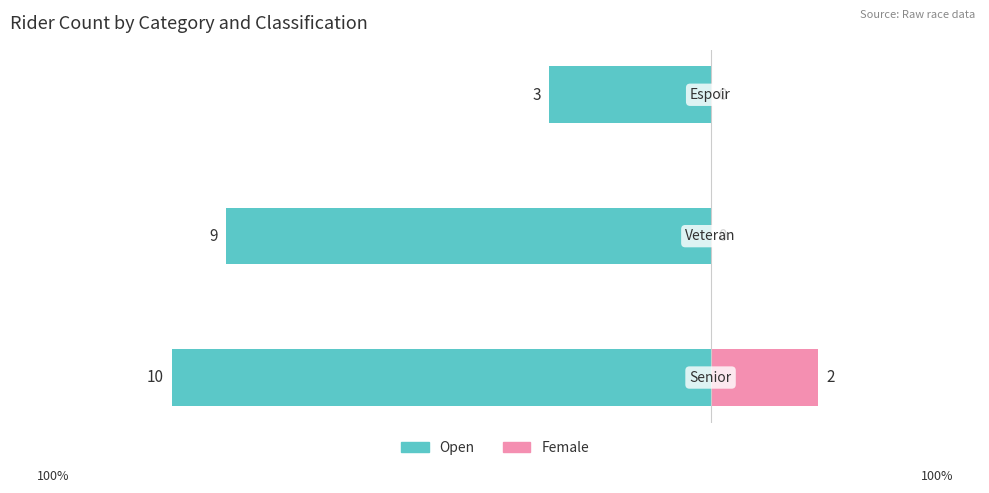

Which series has the largest range (max minus min)?

Open